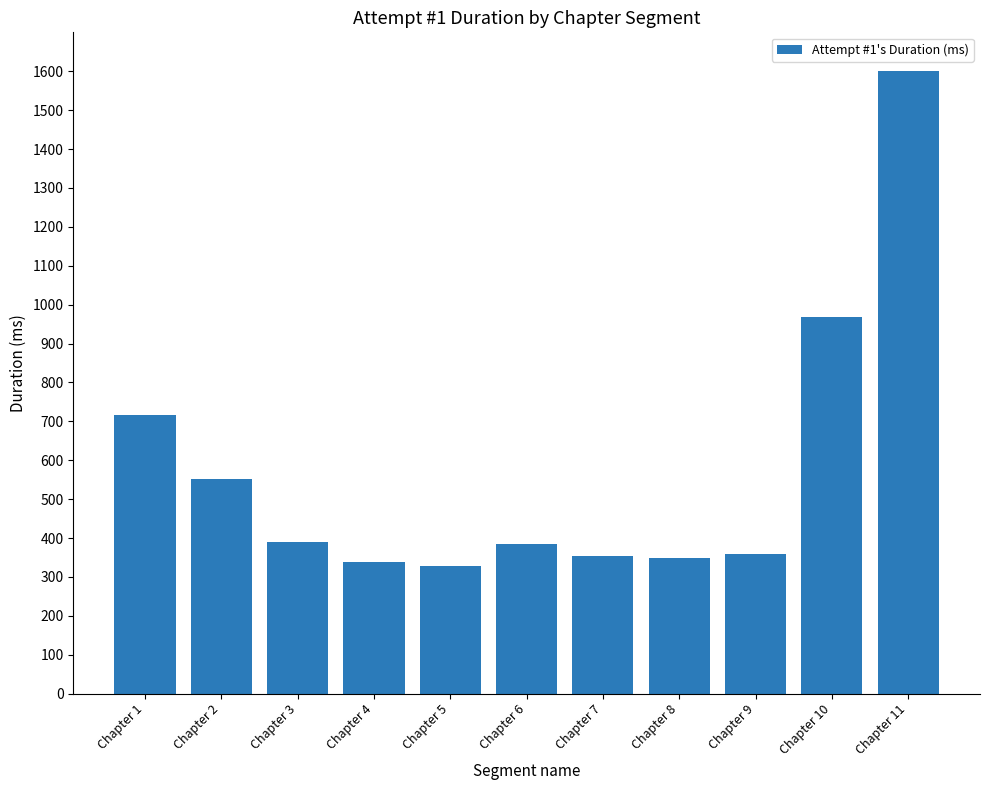

Which category has the highest value across all series?

Chapter 11